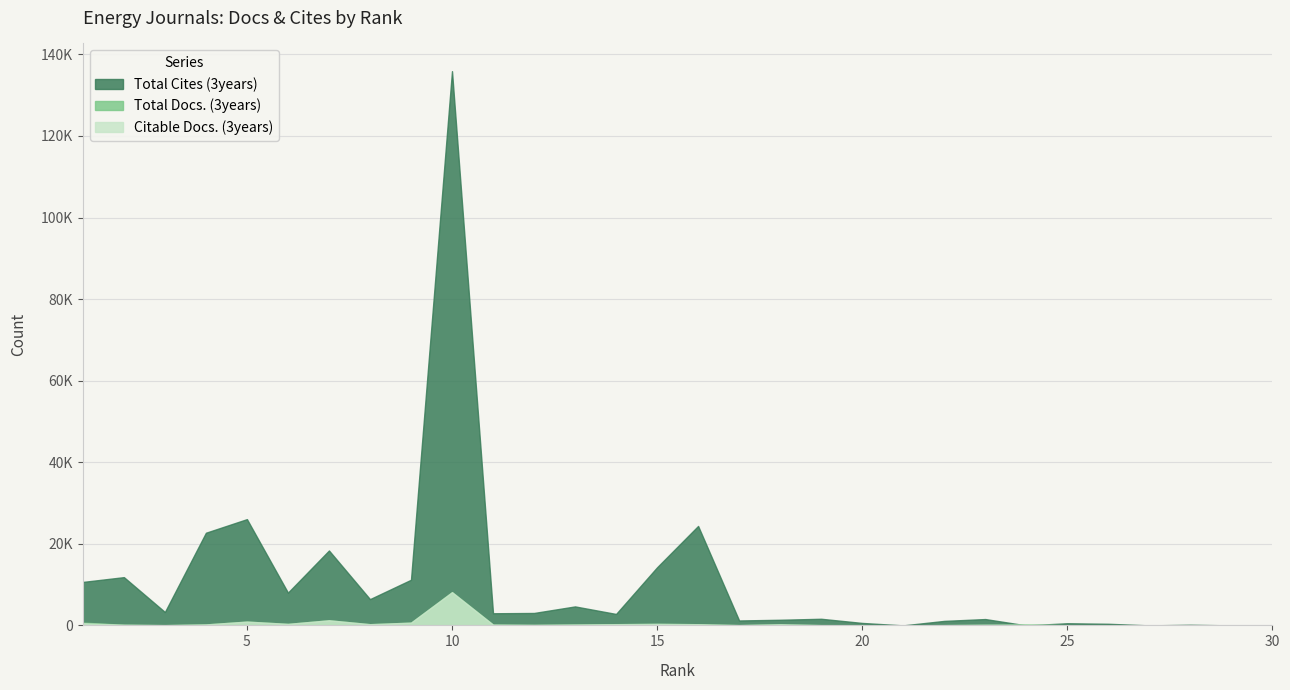

The value of Citable Docs. (3years) at 21 is 13. True or false?

True